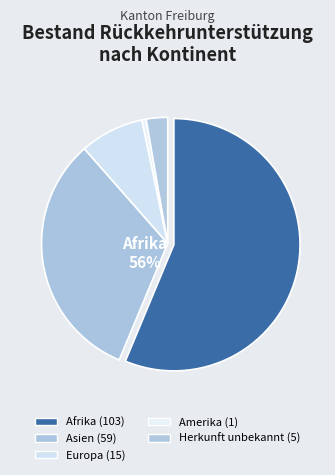

What percentage is NOT represented by Europa?

91.8%